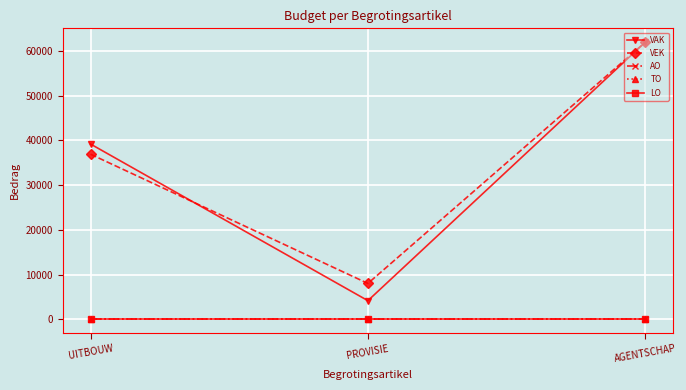

Between UITBOUW and AGENTSCHAP, which series saw the biggest shift?

VEK